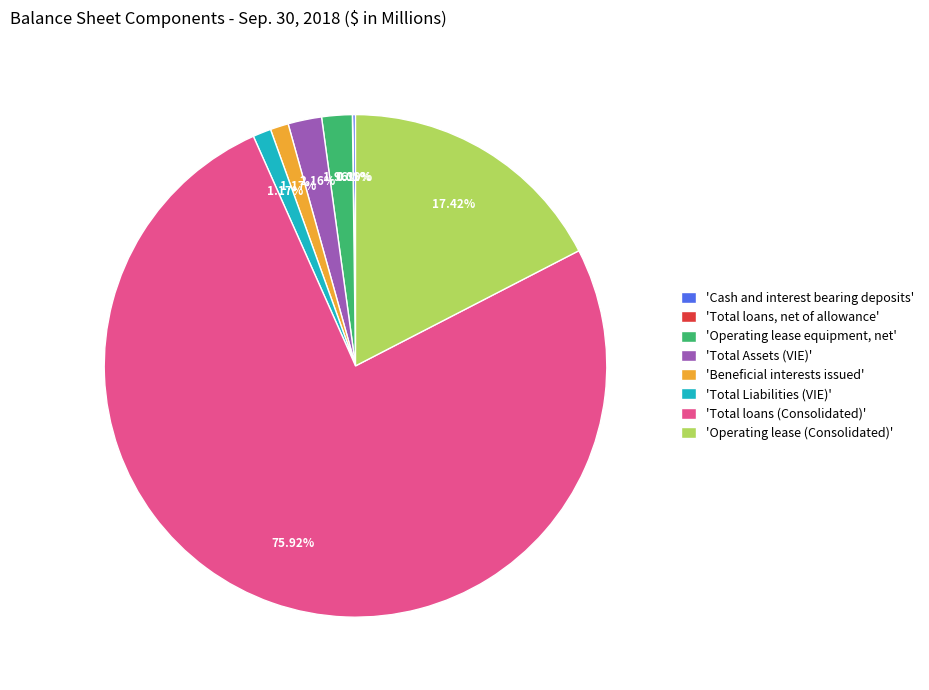

Which has a higher value, 'Beneficial interests issued' or 'Operating lease (Consolidated)'?

'Operating lease (Consolidated)'